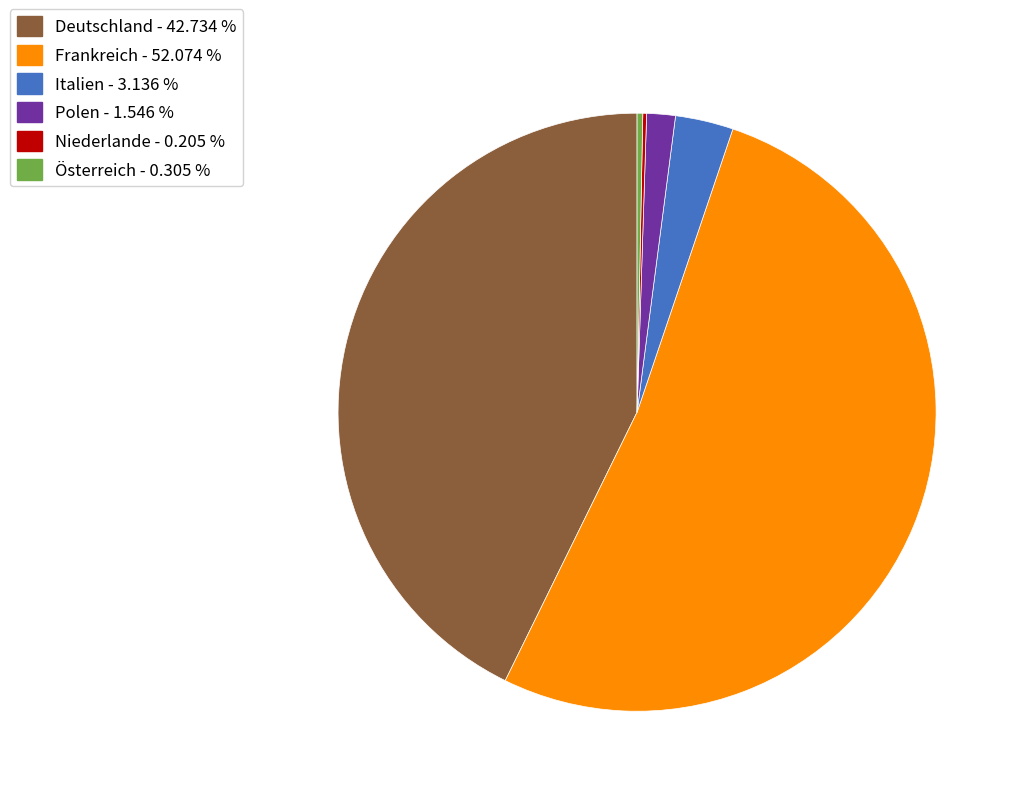

Which has a higher value, Polen or Frankreich?

Frankreich